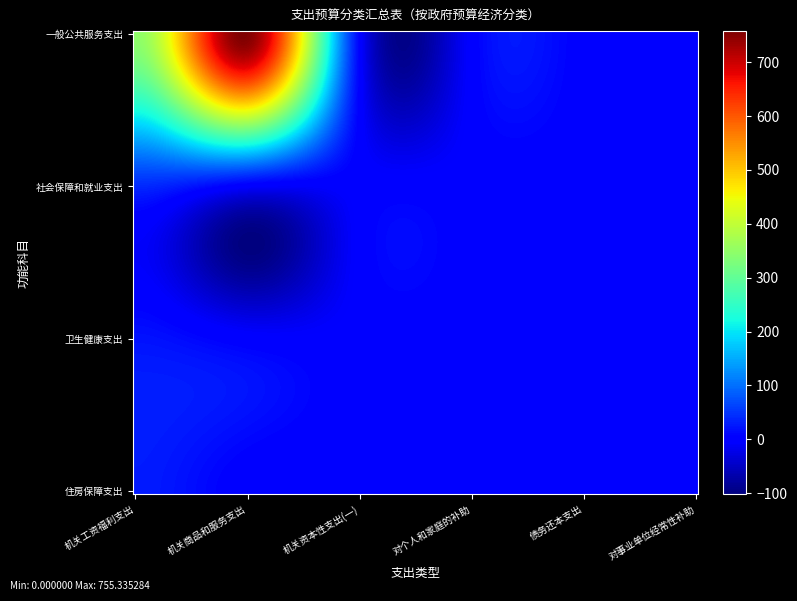

Reading left to right, what are all the values shown in this chart?

一般公共服务支出: 机关工资福利支出=347.5	机关商品和服务支出=755.3	机关资本性支出(一)=4.0	对个人和家庭的补助=0.2	债务还本支出=1.5	对事业单位经常性补助=0.0
社会保障和就业支出: 机关工资福利支出=41.6	机关商品和服务支出=0.0	机关资本性支出(一)=0.0	对个人和家庭的补助=0.0	债务还本支出=0.0	对事业单位经常性补助=0.0
卫生健康支出: 机关工资福利支出=20.8	机关商品和服务支出=0.0	机关资本性支出(一)=0.0	对个人和家庭的补助=0.0	债务还本支出=0.0	对事业单位经常性补助=0.0
住房保障支出: 机关工资福利支出=28.4	机关商品和服务支出=0.0	机关资本性支出(一)=0.0	对个人和家庭的补助=0.0	债务还本支出=0.0	对事业单位经常性补助=0.0